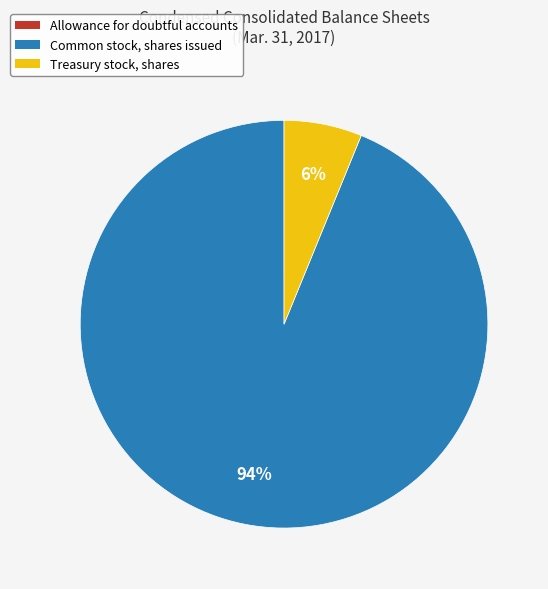

To the nearest percent, what percentage of the pie is Common stock, shares issued?

94%